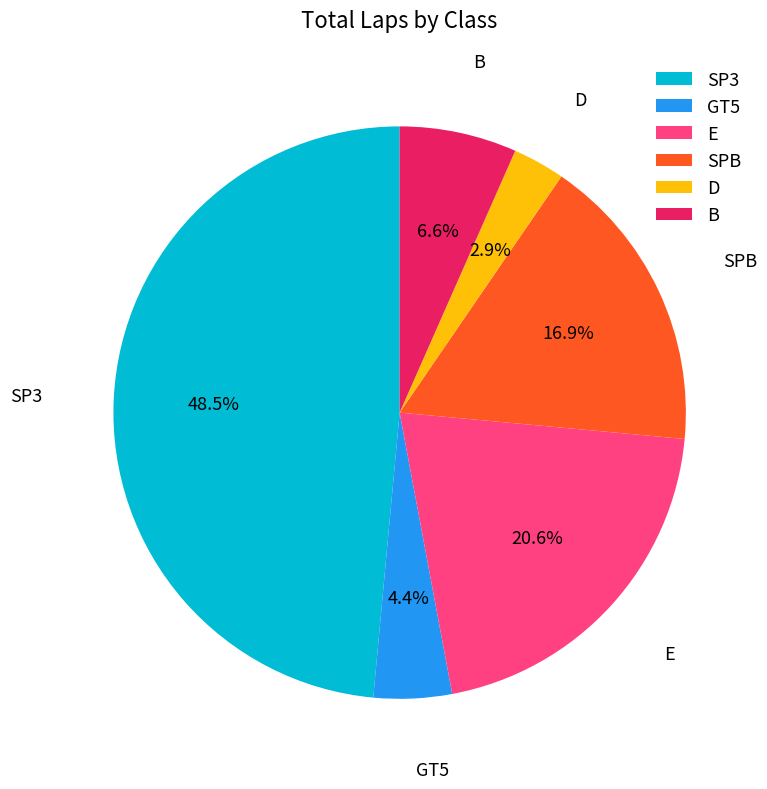

Which category has the biggest portion of the pie?

SP3